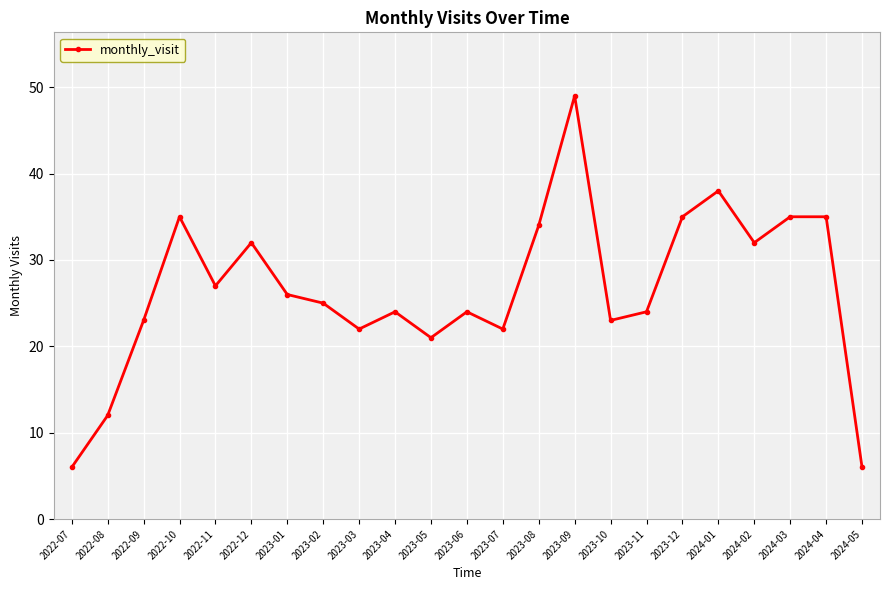

How many distinct data groups are displayed?

1